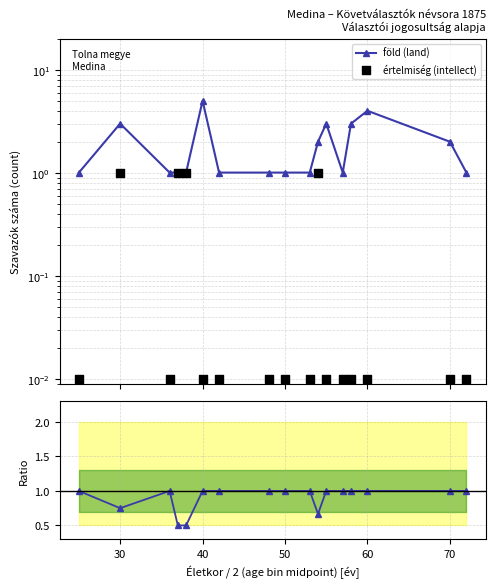

Which series reaches the minimum Y coordinate?

értelmiség (intellect)